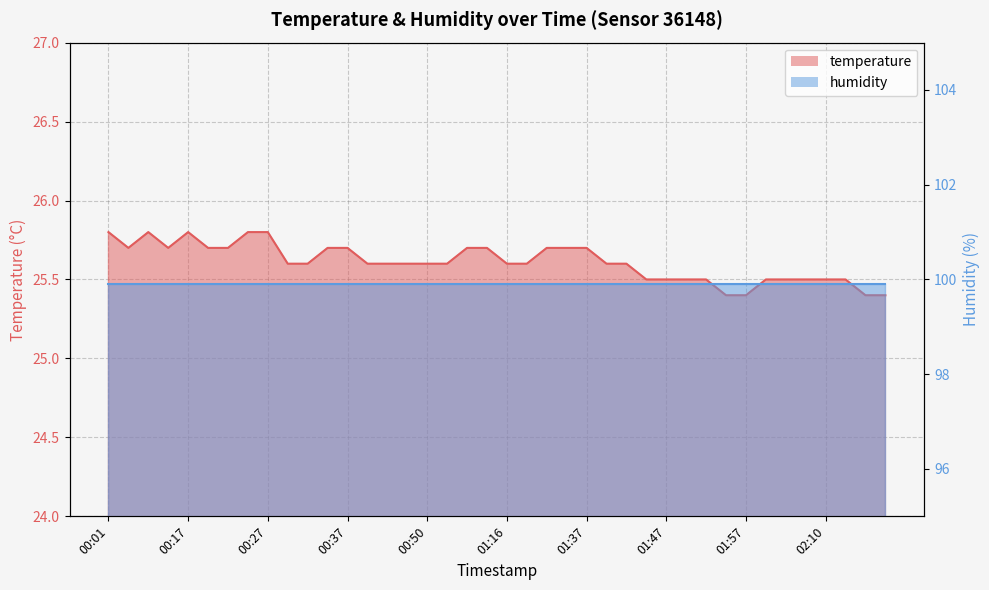

Which label corresponds to the smallest value in the chart?

01:54